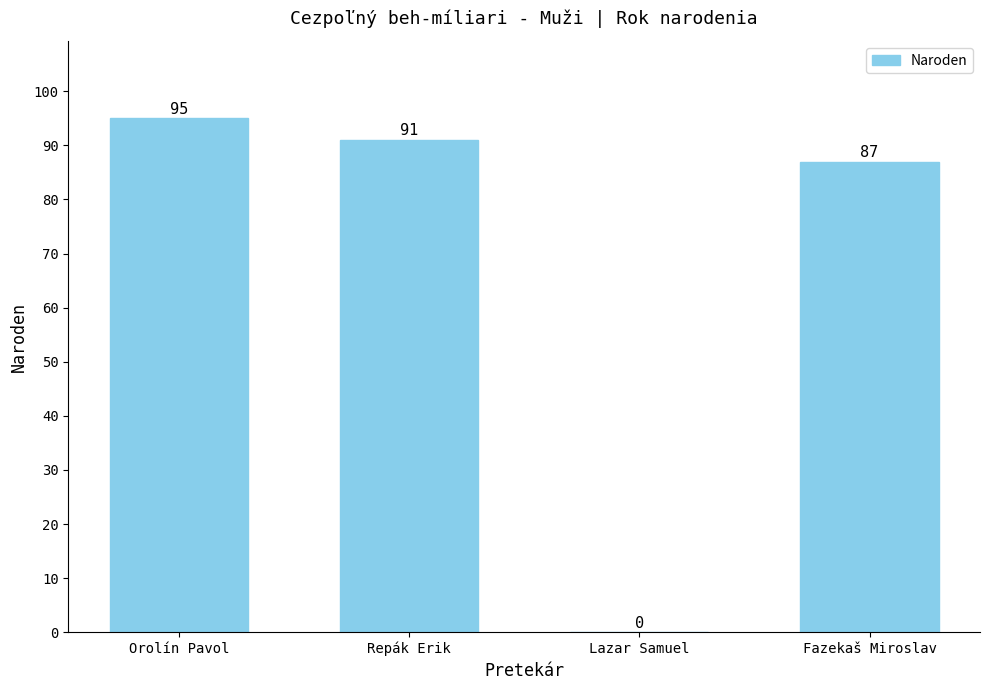

What is the approximate value at Fazekaš Miroslav, to the nearest 10?

90